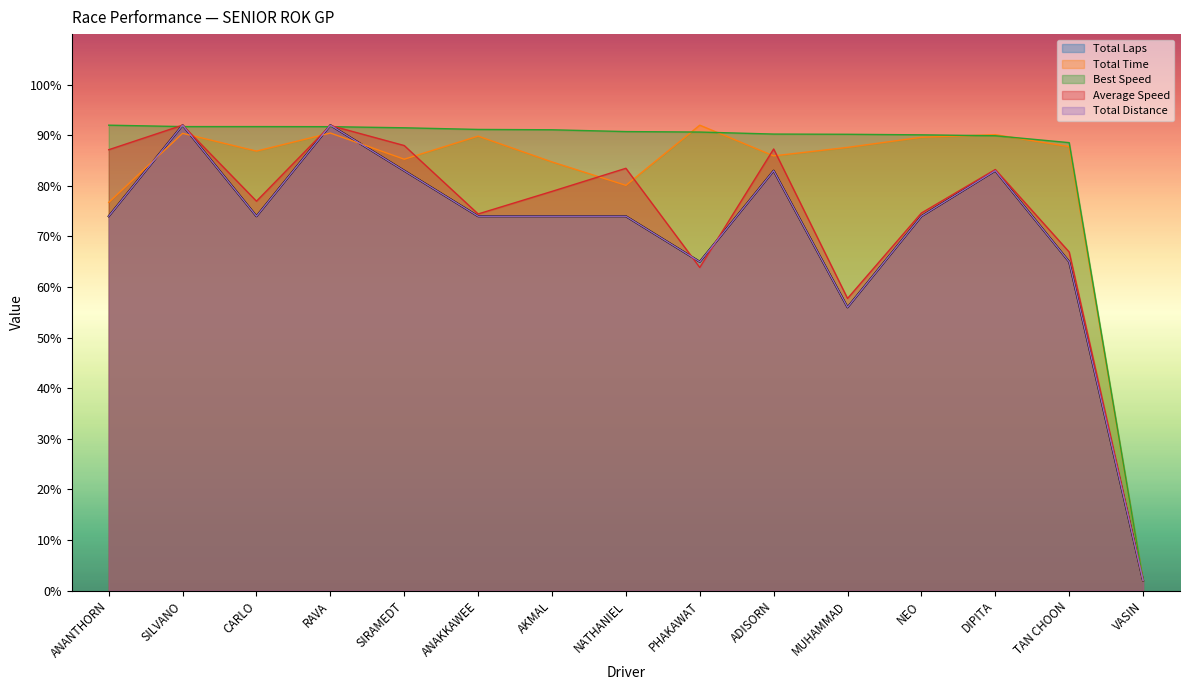

Count the number of data series in this chart.

5